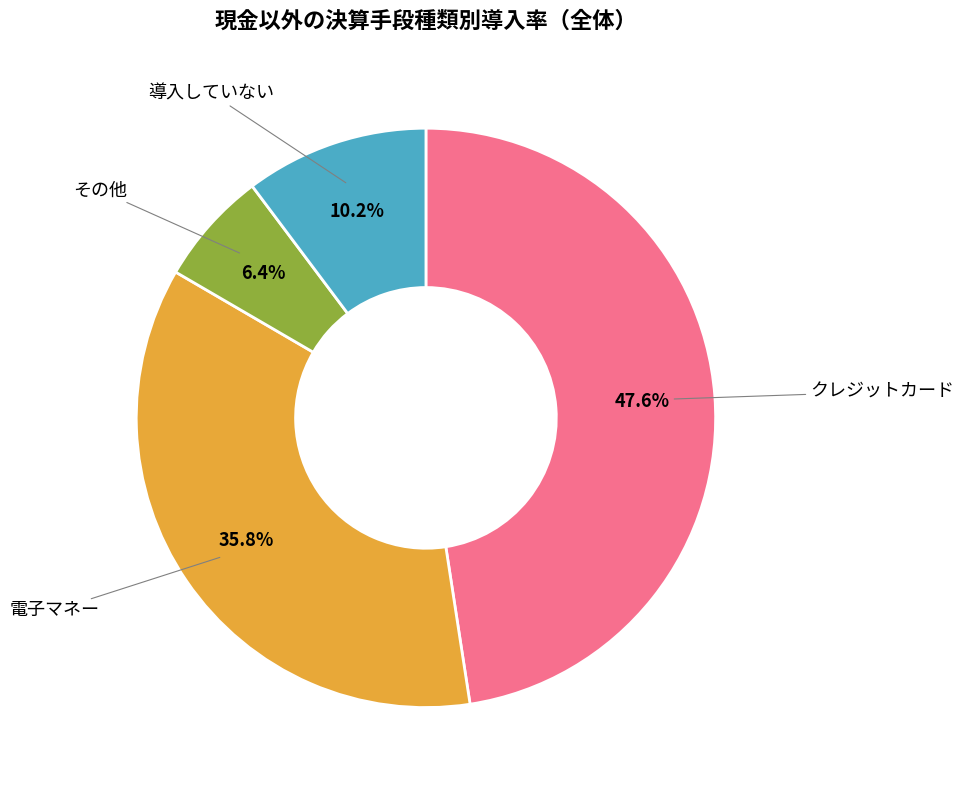

Count the number of slices in the pie.

4